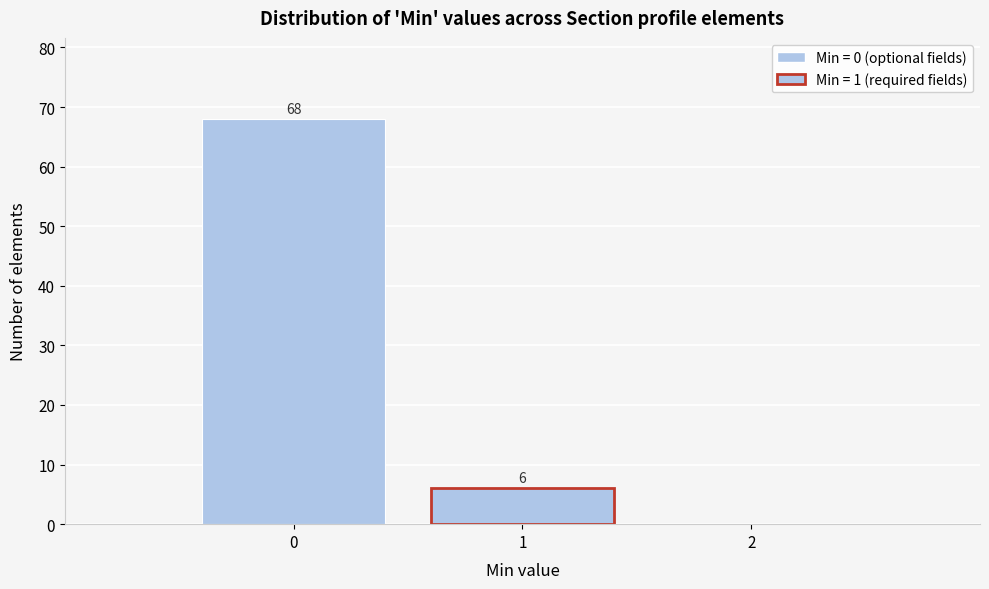

Over which range of the x-axis is the bar tallest?

-0.5 to 0.5